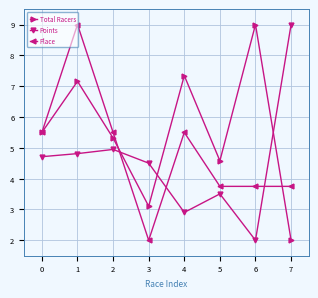

What is the difference between the maximum and minimum values in the Place series?

7.0